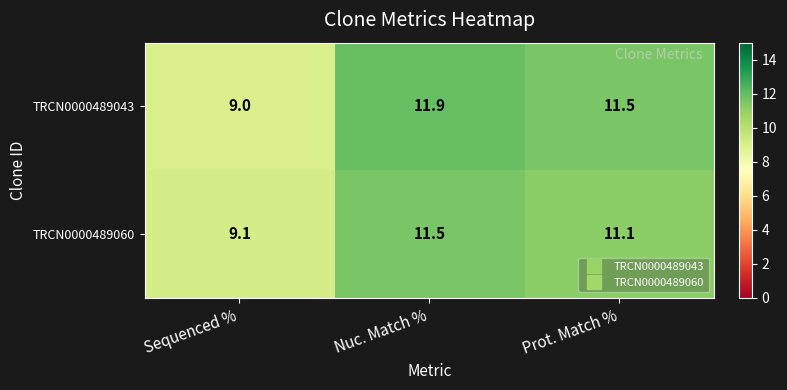

List the series in order of their peak value, highest first.

TRCN0000489043, TRCN0000489060